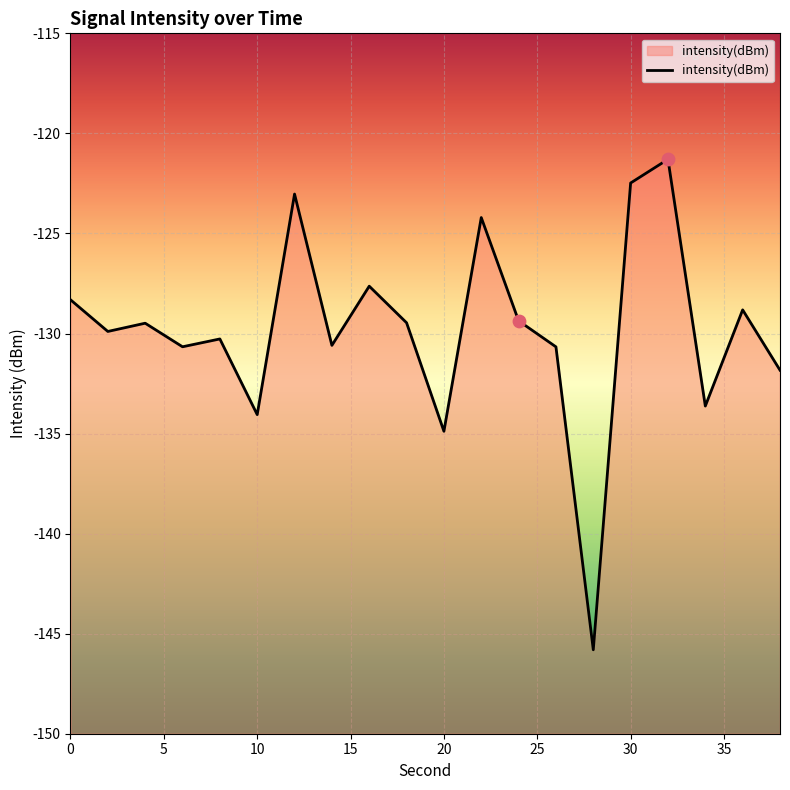

What is the change in value from 18 to 30?

+7.0